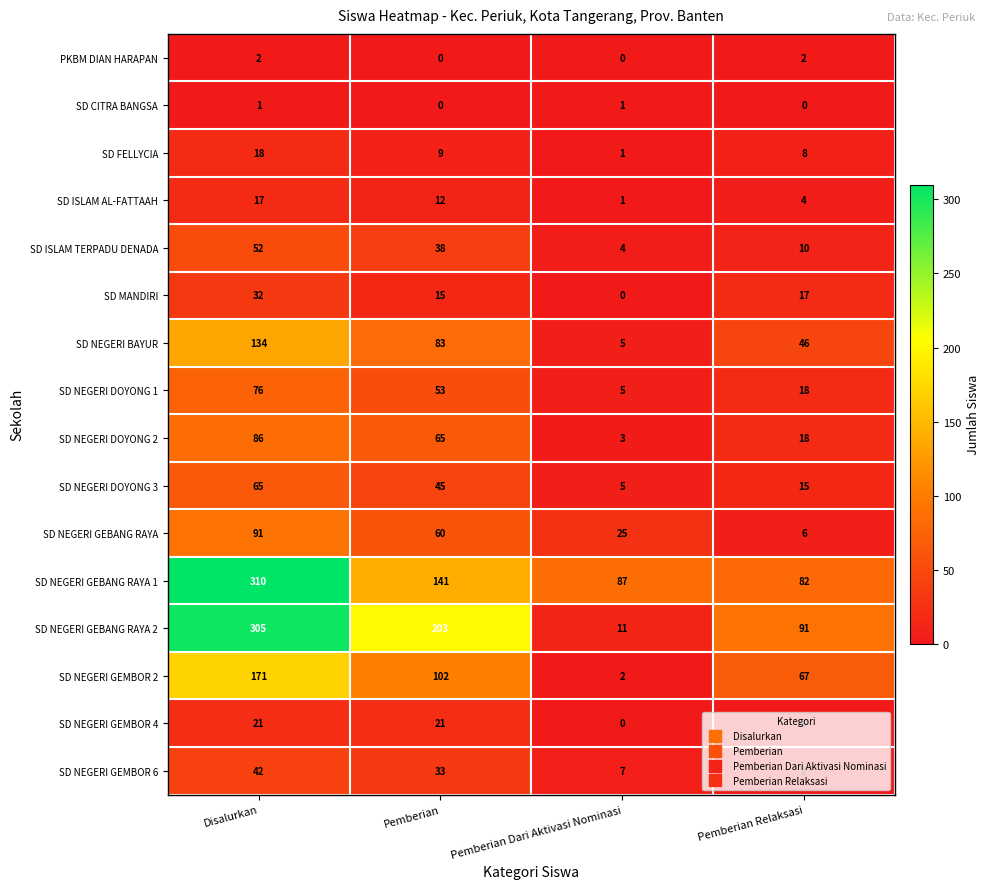

At which label does SD NEGERI BAYUR first exceed 83?

Disalurkan